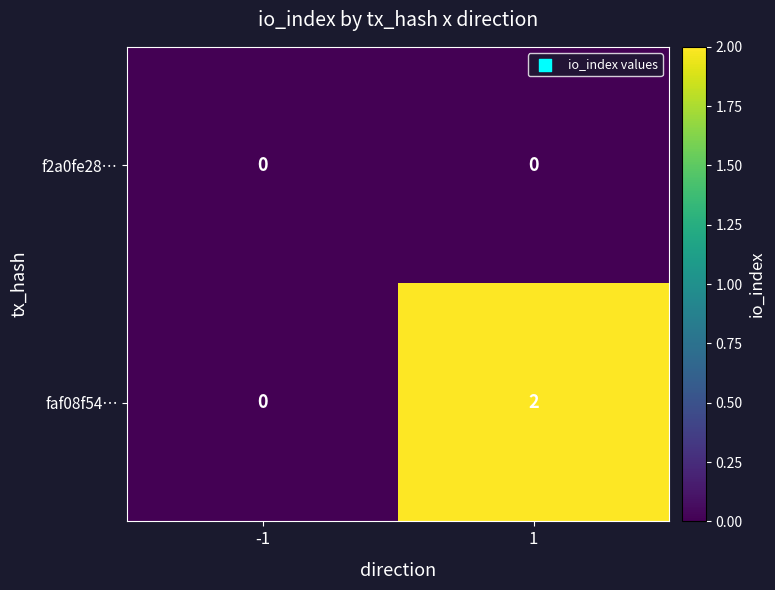

Rank the series by their maximum value, from highest to lowest.

faf08f54…, f2a0fe28…